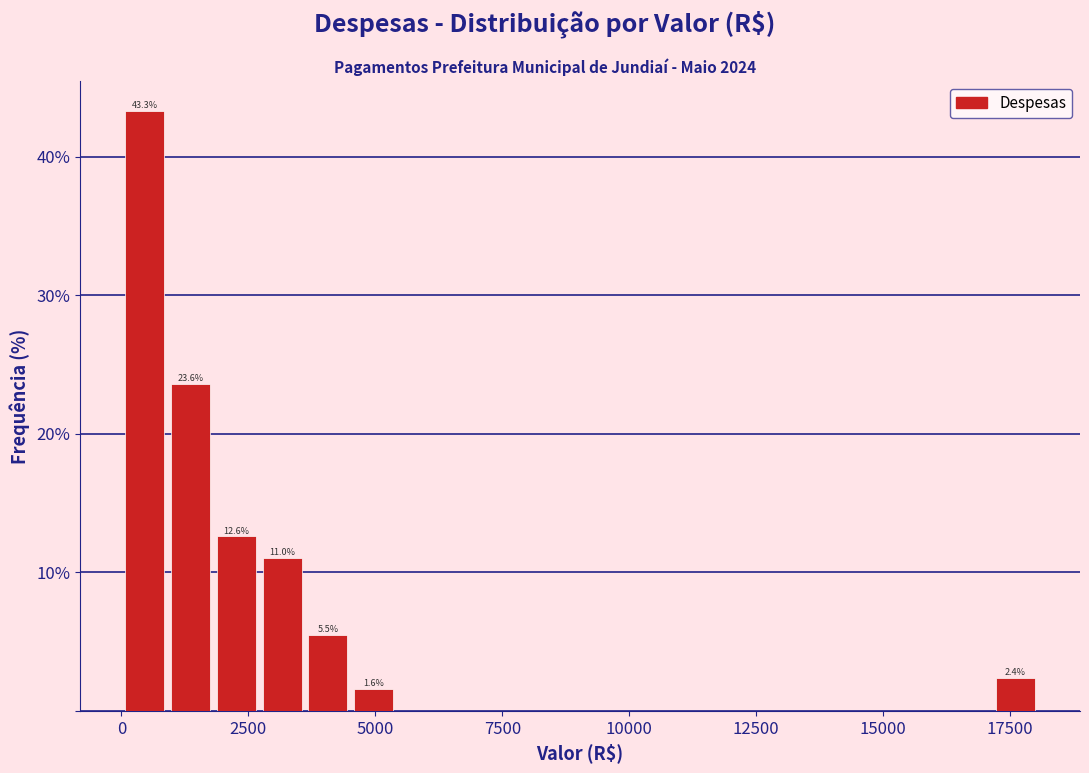

Around what value on the x-axis is the tallest bar? Give the approximate position of its centre, as read against the axis.

500